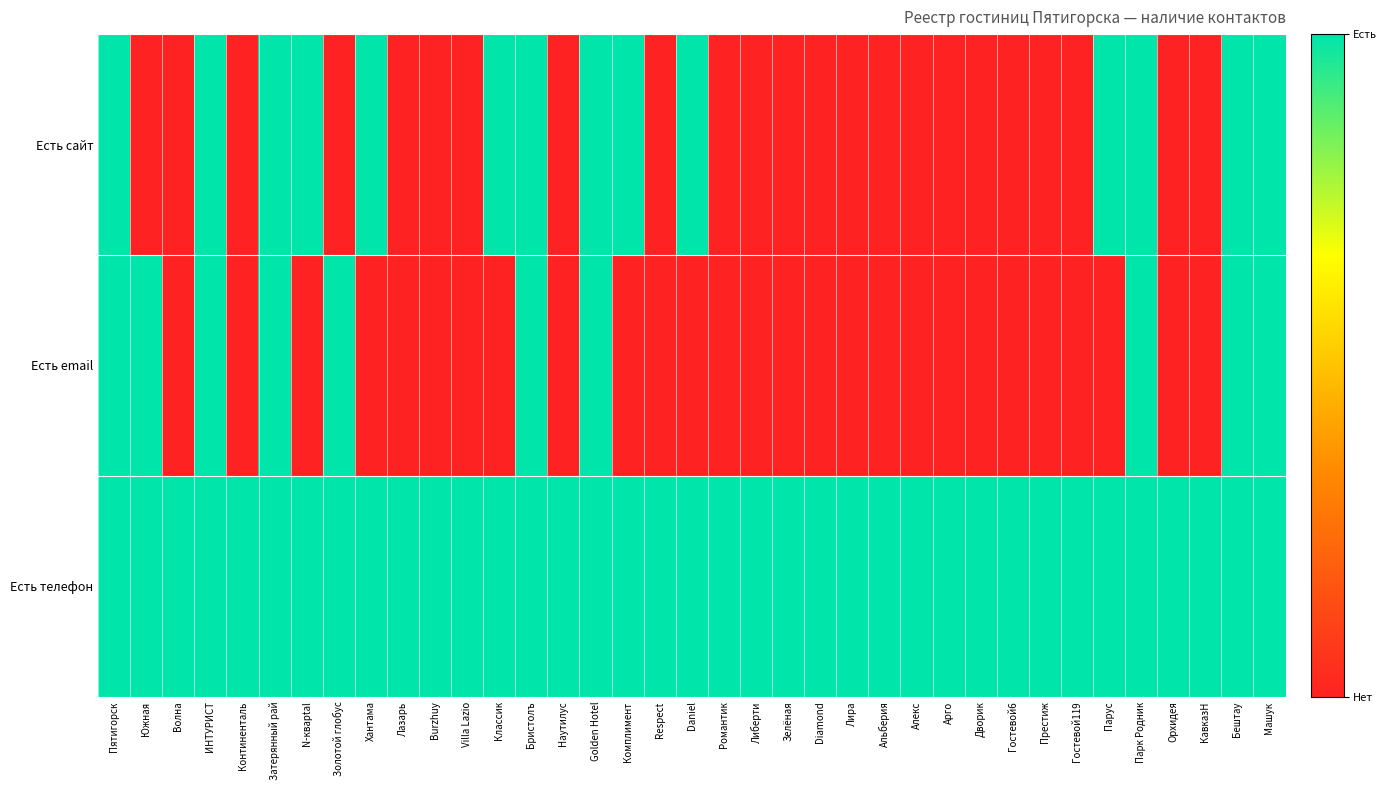

Reading left to right, extract all data points from this chart.

Есть сайт: Пятигорск=1	Южная=0	Волна=0	ИНТУРИСТ=1	Континенталь=0	Затерянный рай=1	N-кварtal=1	Золотой глобус=0	Хантама=1	Лазарь=0	Burzhuy=0	Villa Lazio=0	Классик=1	Бристолъ=1	Наутилус=0	Golden Hotel=1	Комплимент=1	Respect=0	Daniel=1	Романтик=0	Либерти=0	Зелёная=0	Diamond=0	Лира=0	Альберия=0	Алекс=0	Арго=0	Дворик=0	Гостевой6=0	Престиж=0	Гостевой119=0	Парус=1	Парк Родник=1	Орхидея=0	КавказH=0	Бештау=1	Машук=1
Есть email: Пятигорск=1	Южная=1	Волна=0	ИНТУРИСТ=1	Континенталь=0	Затерянный рай=1	N-кварtal=0	Золотой глобус=1	Хантама=0	Лазарь=0	Burzhuy=0	Villa Lazio=0	Классик=0	Бристолъ=1	Наутилус=0	Golden Hotel=1	Комплимент=0	Respect=0	Daniel=0	Романтик=0	Либерти=0	Зелёная=0	Diamond=0	Лира=0	Альберия=0	Алекс=0	Арго=0	Дворик=0	Гостевой6=0	Престиж=0	Гостевой119=0	Парус=0	Парк Родник=1	Орхидея=0	КавказH=0	Бештау=1	Машук=1
Есть телефон: Пятигорск=1	Южная=1	Волна=1	ИНТУРИСТ=1	Континенталь=1	Затерянный рай=1	N-кварtal=1	Золотой глобус=1	Хантама=1	Лазарь=1	Burzhuy=1	Villa Lazio=1	Классик=1	Бристолъ=1	Наутилус=1	Golden Hotel=1	Комплимент=1	Respect=1	Daniel=1	Романтик=1	Либерти=1	Зелёная=1	Diamond=1	Лира=1	Альберия=1	Алекс=1	Арго=1	Дворик=1	Гостевой6=1	Престиж=1	Гостевой119=1	Парус=1	Парк Родник=1	Орхидея=1	КавказH=1	Бештау=1	Машук=1